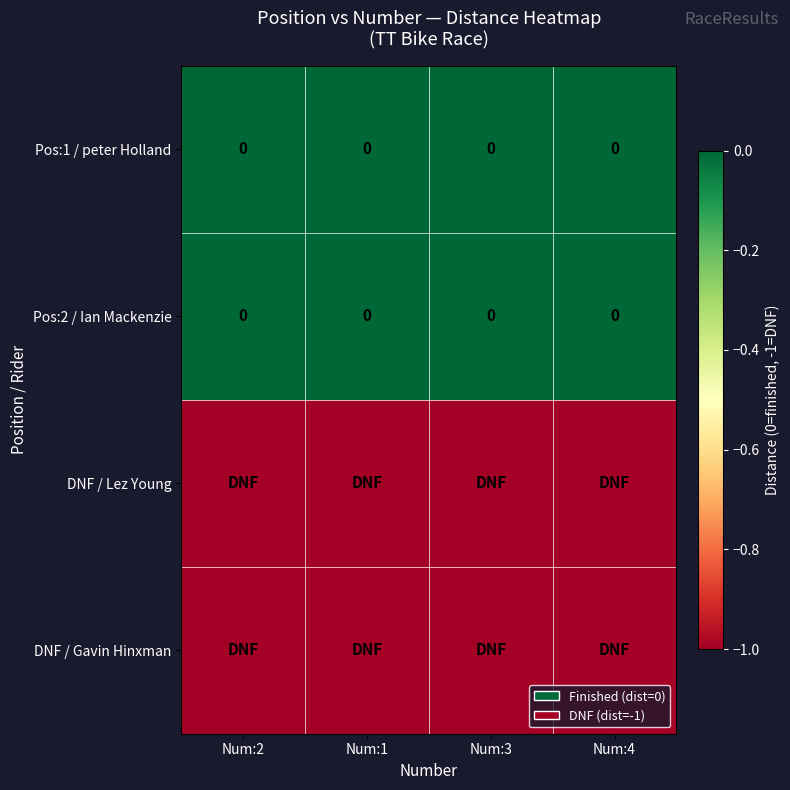

What is the spread (max minus min) of values at Num:3?

1